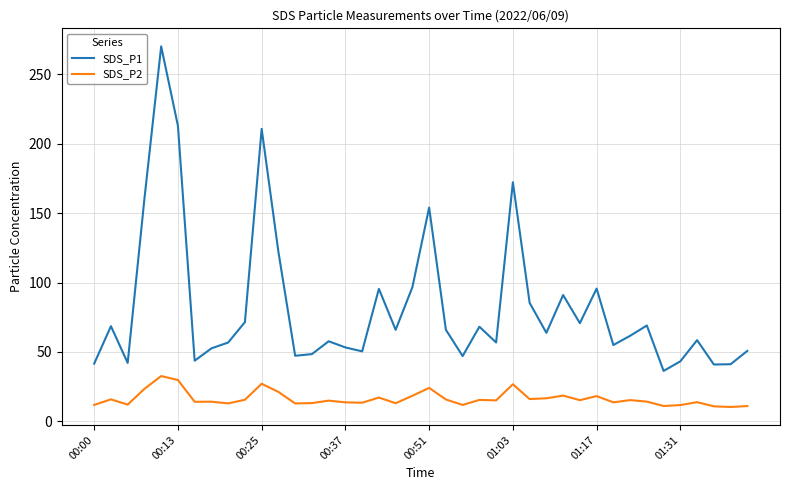

True or false: SDS_P2 and SDS_P1 intersect in this chart.

False